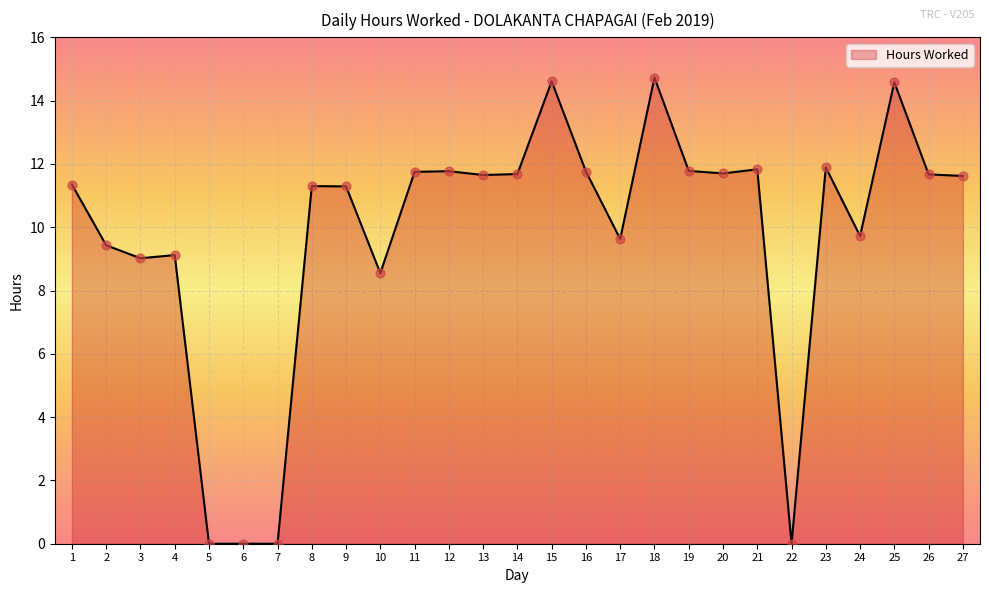

What is the ratio of the value at 14 to the value at 16?

1.0